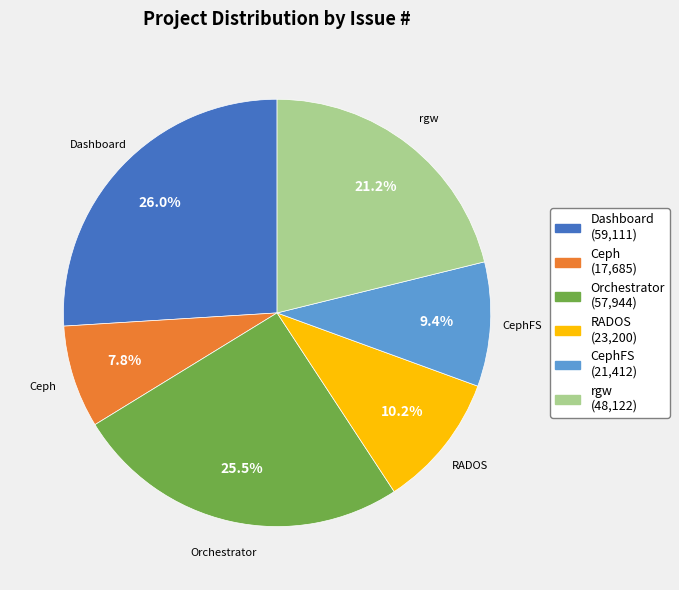

To the nearest percent, what percentage of the pie is CephFS?

9%